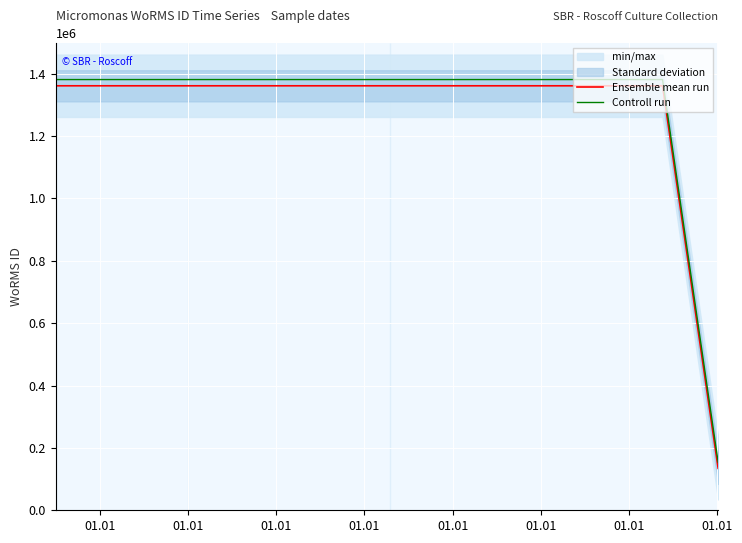

True or false: Controll run has more than 1 points higher than both neighbors.

False